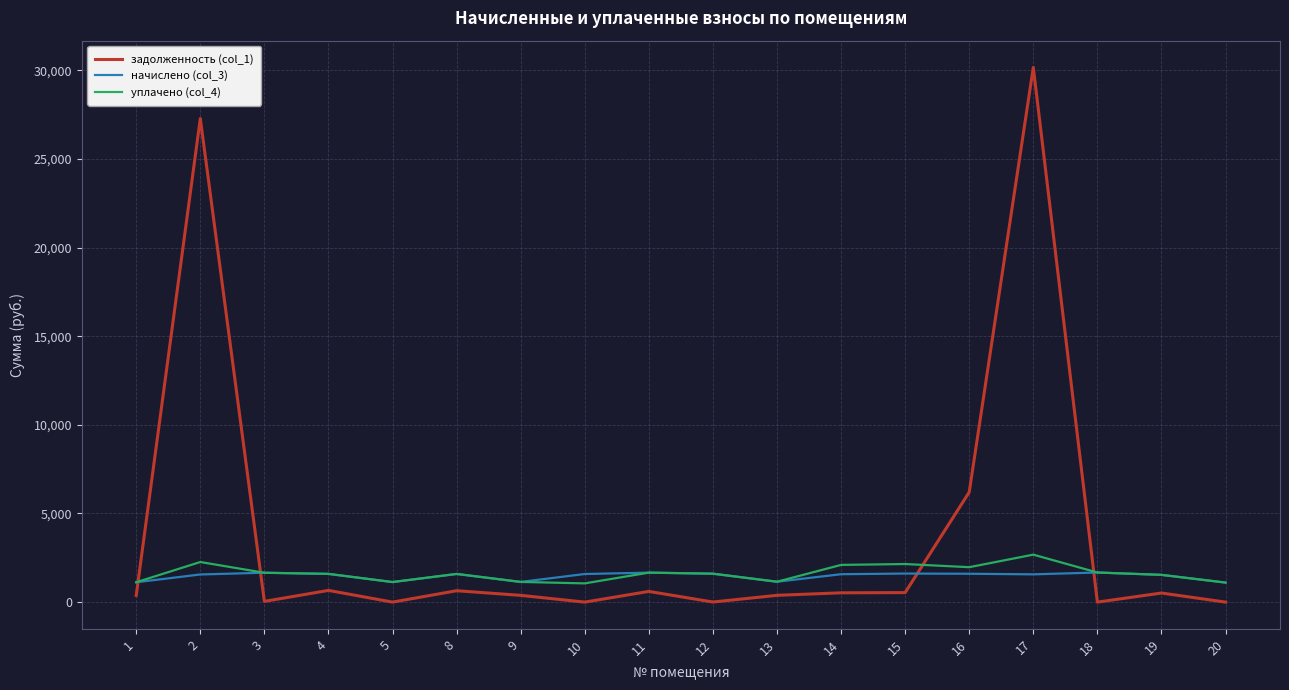

After their last crossing, which series has the higher values: начислено (col_3) or задолженность (col_1)?

начислено (col_3)